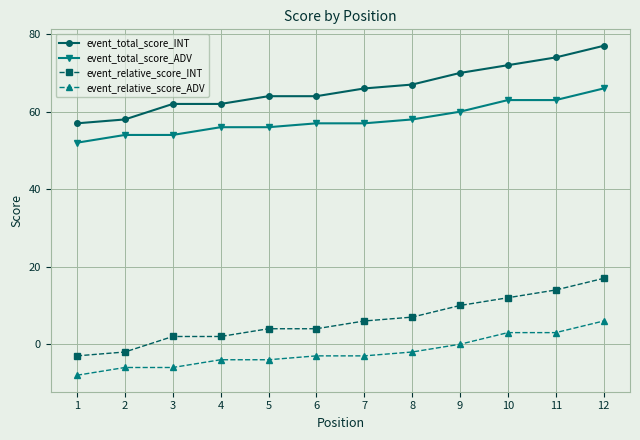

What is the sum of the event_total_score_ADV values at 2 and 1?

106